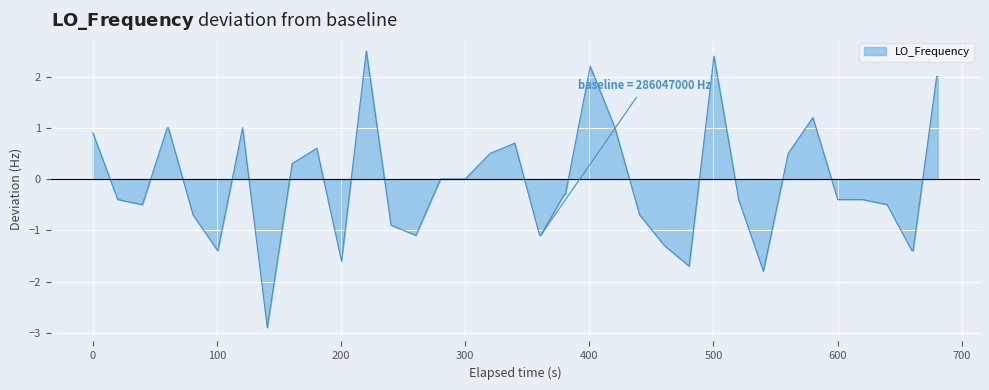

What is the difference between the maximum and minimum values?

5.4